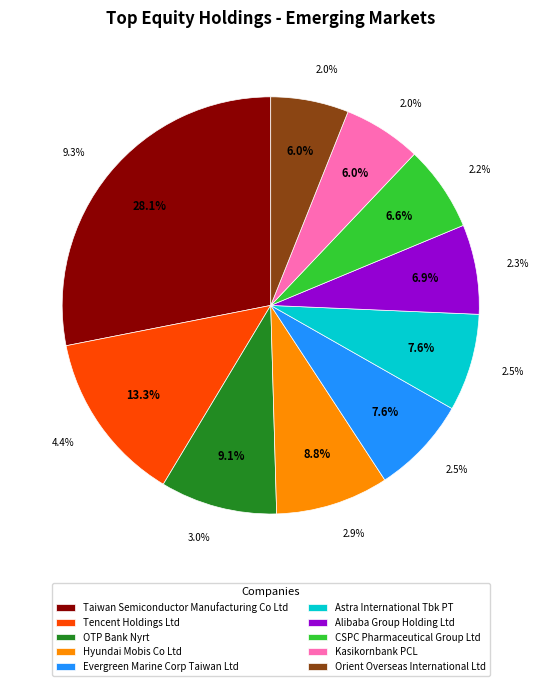

What portion of the pie excludes Tencent Holdings Ltd?

86.7%